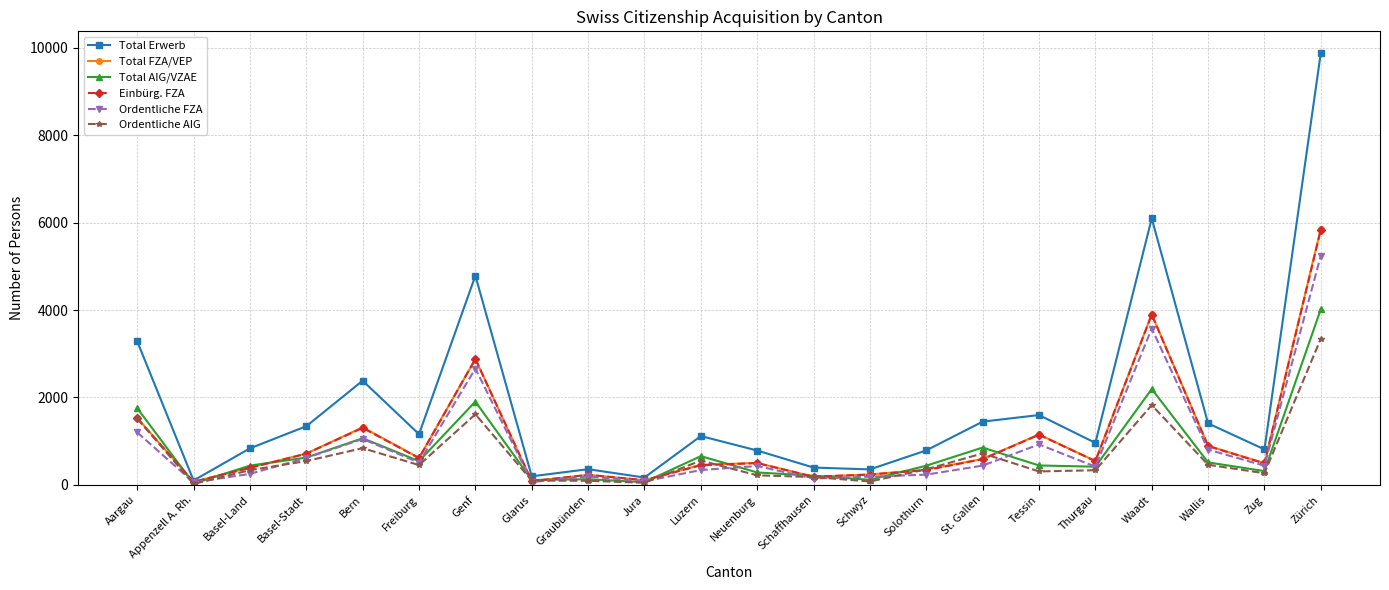

How many values in the Total FZA/VEP series are below 545?

11